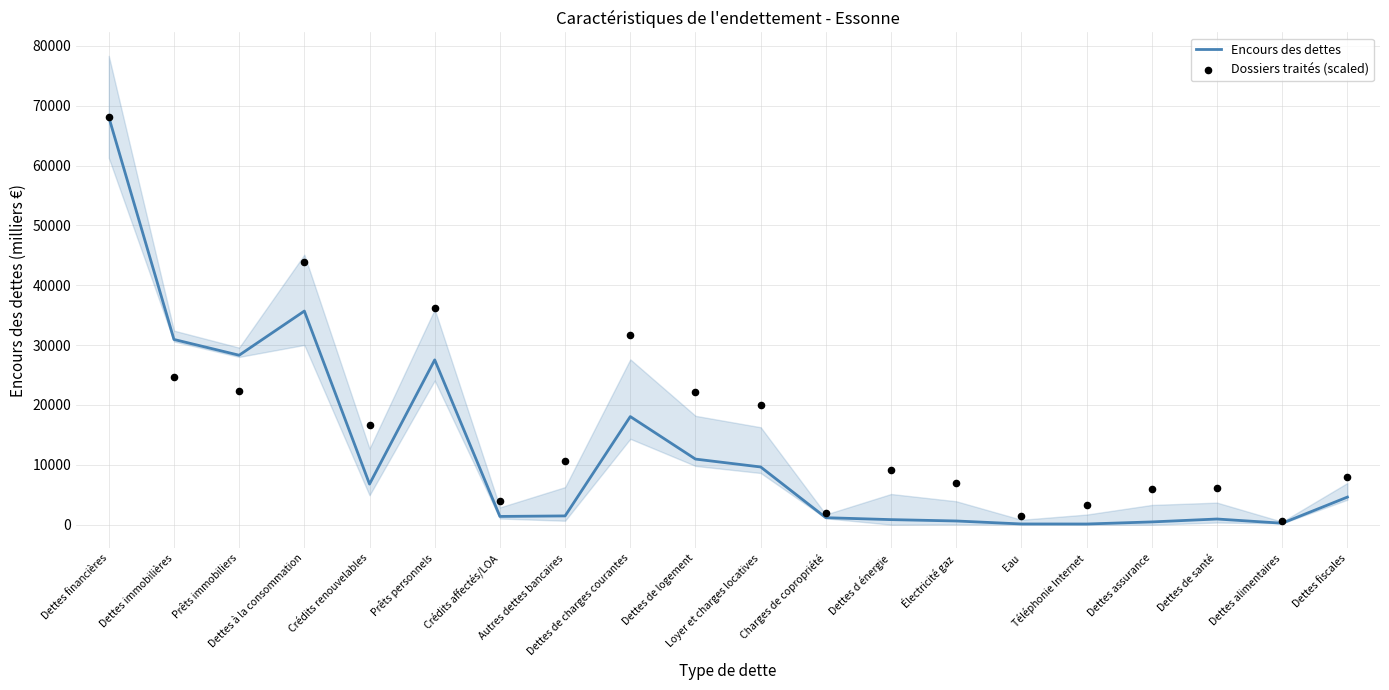

Is the value of Encours des dettes at Dettes alimentaires greater than the value of Dossiers traités (scaled) at Prêts personnels?

No